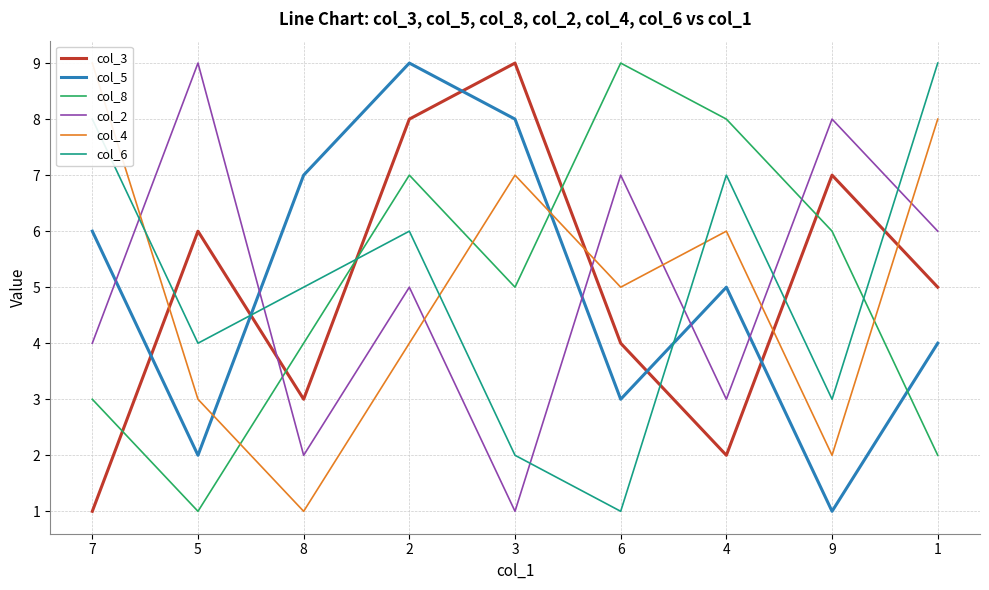

What is the label of the 2nd point from the left?

5